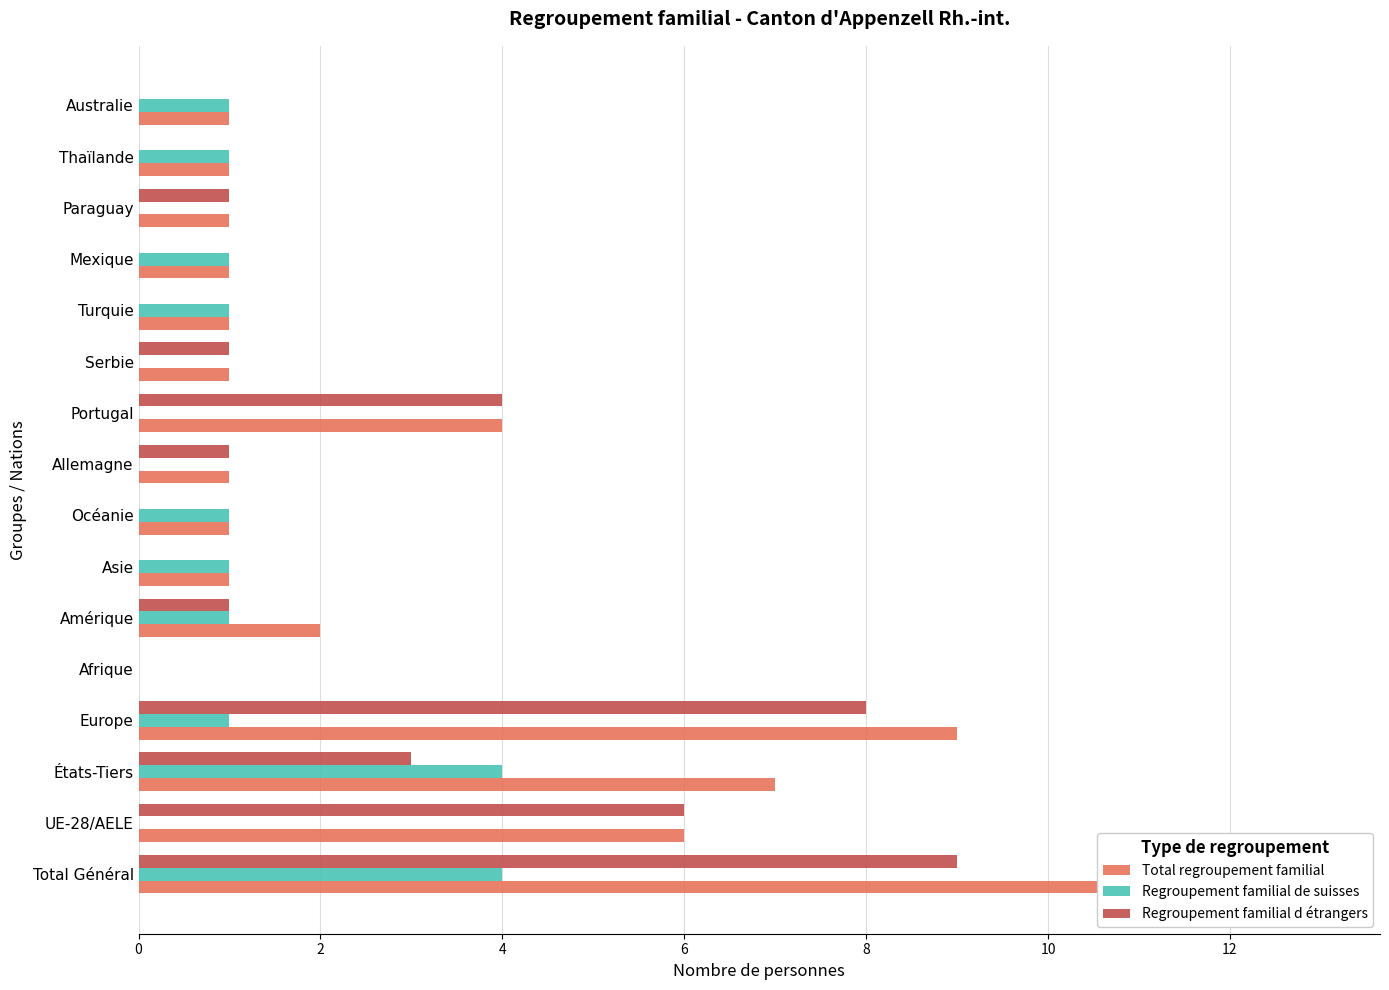

Which series has the largest total across all categories?

Total regroupement familial